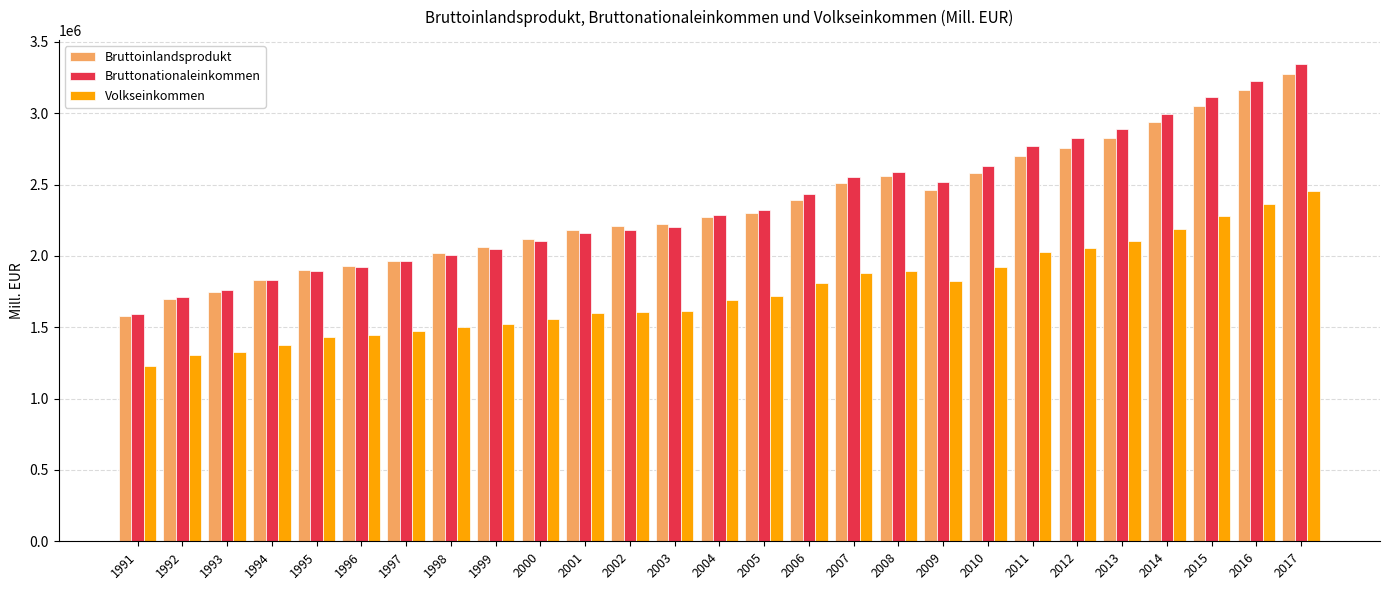

Which category has the highest value in the Bruttoinlandsprodukt series?

2017